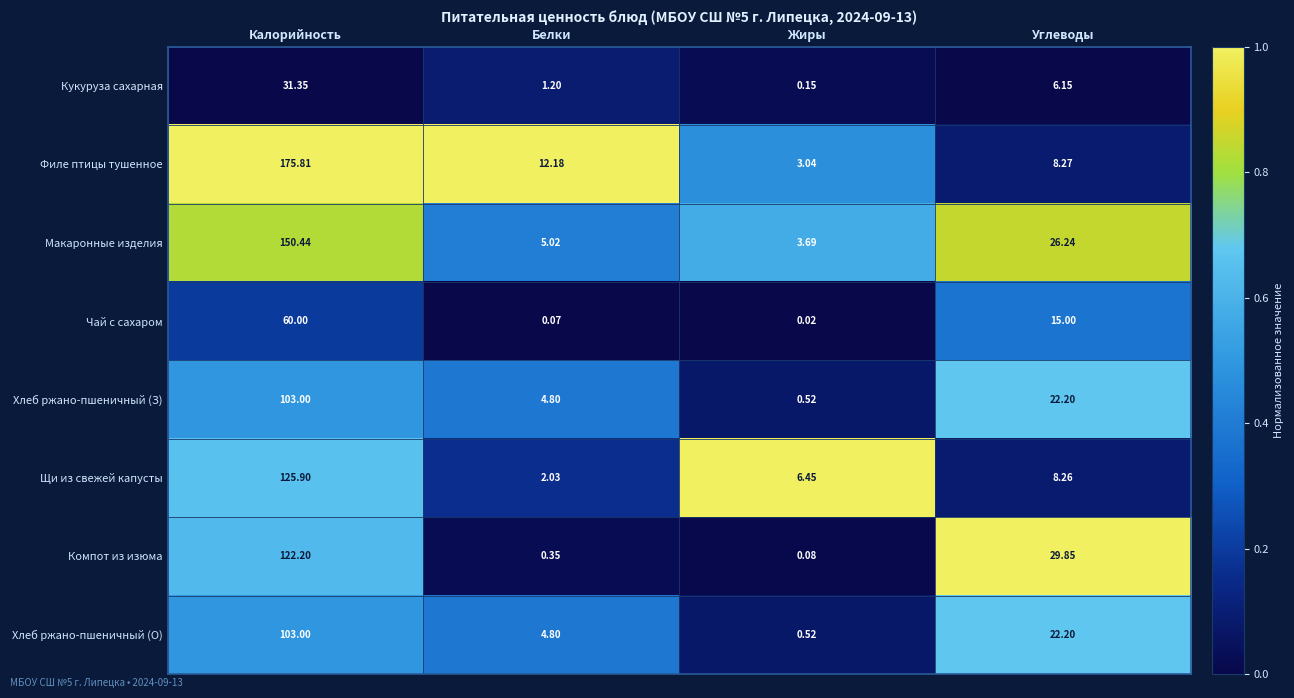

What is the total value across all series at Калорийность?

871.7